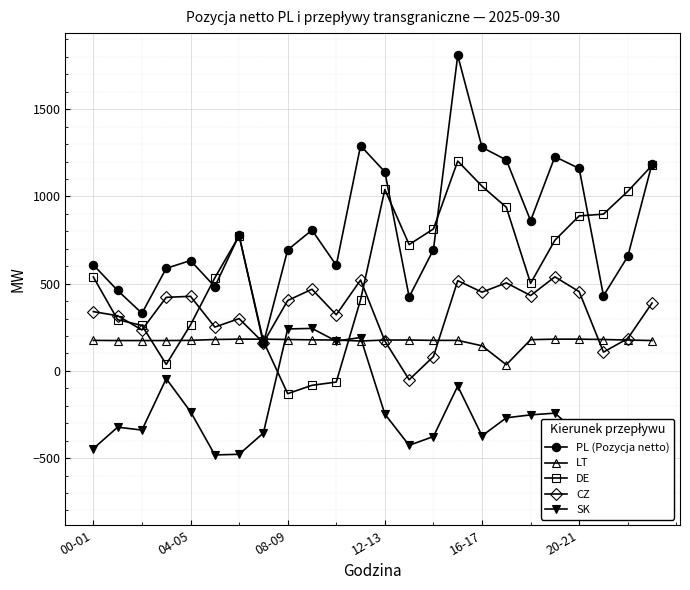

What is the highest value of the LT series?

182.0